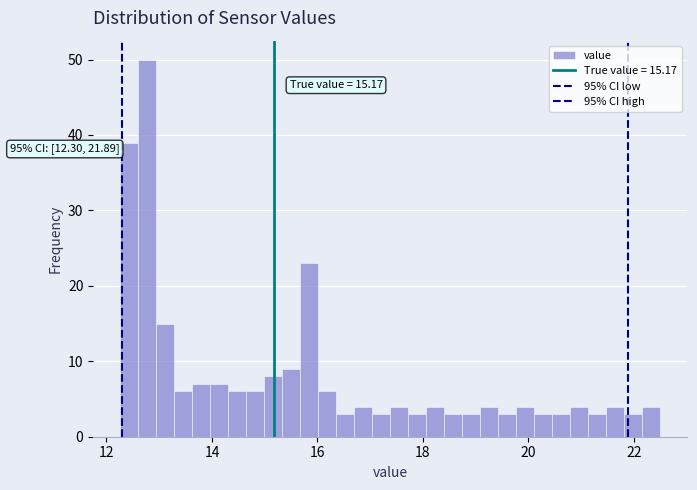

Read against the x-axis, roughly where is the centre of the tallest bar?

12.8